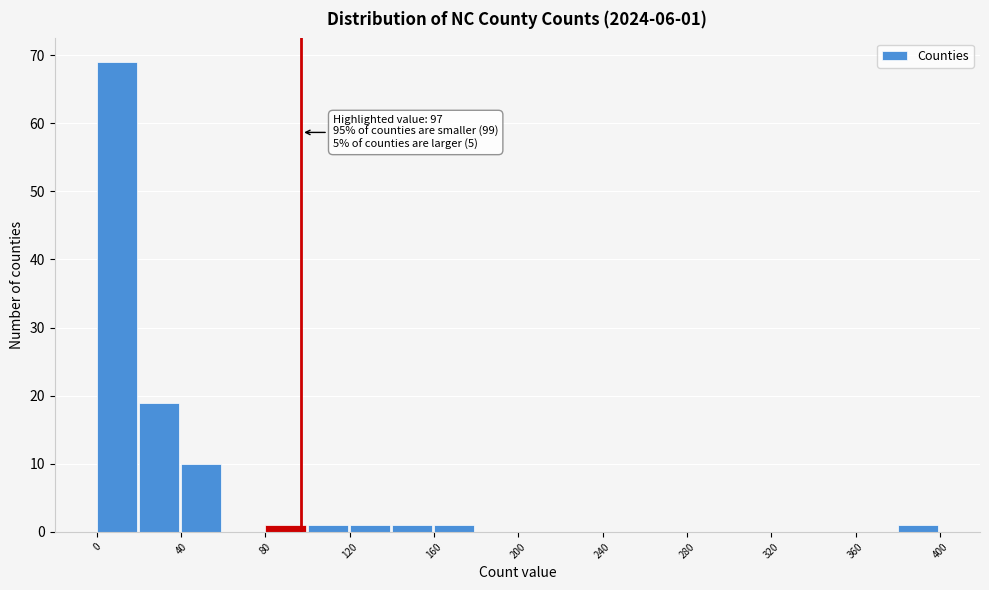

Over which range of the x-axis is the bar tallest?

0 to 20